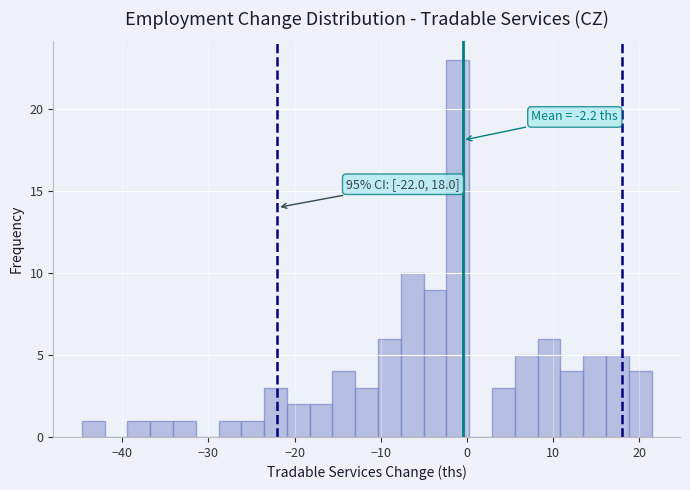

Read against the x-axis, roughly where is the centre of the tallest bar?

-1